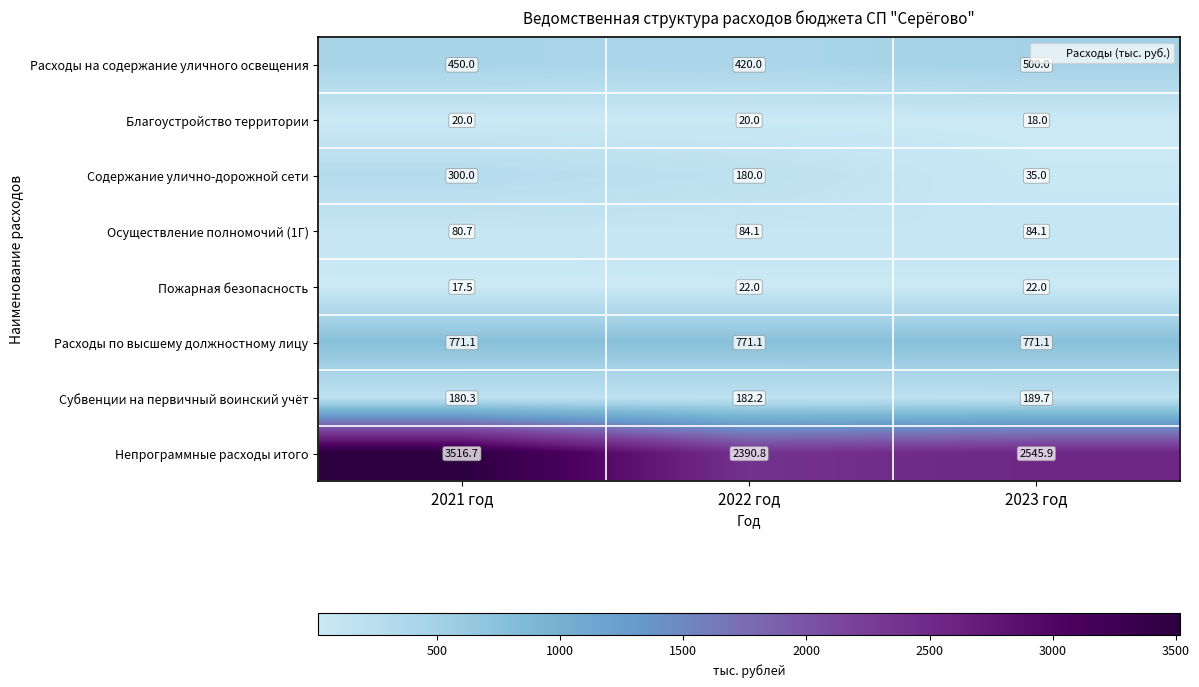

At which category does the chart reach its peak across all series?

2021 год